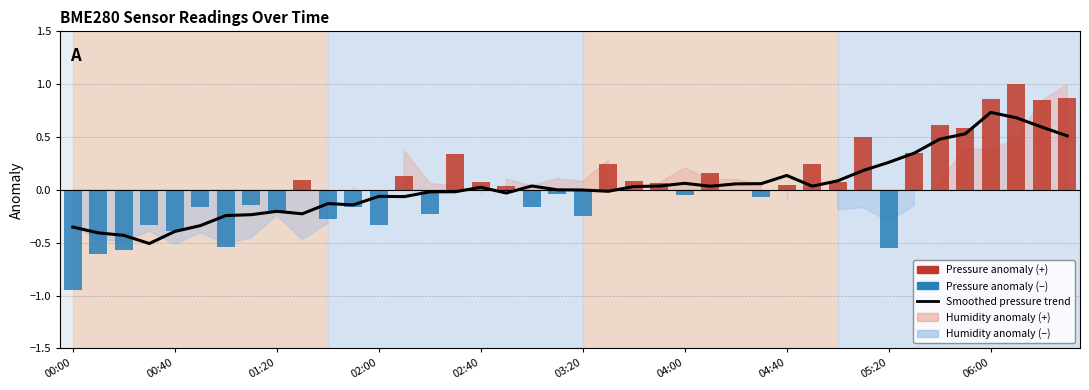

How many groups of bars are there?

40